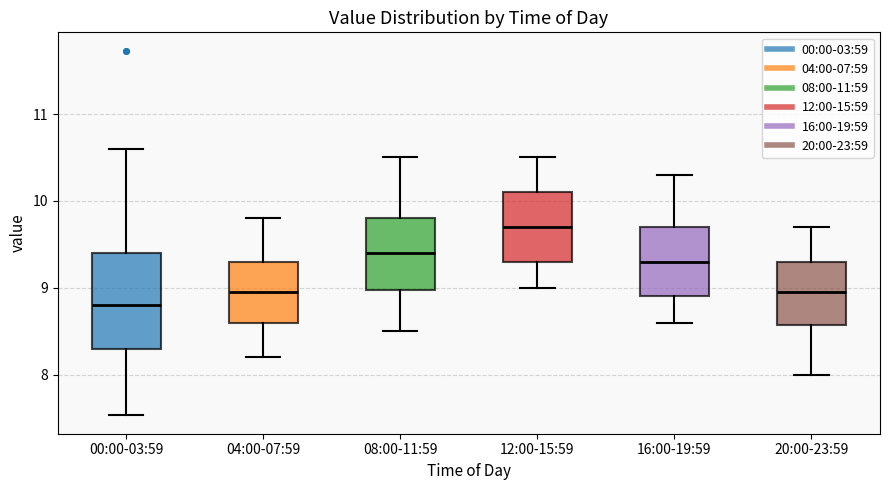

Where is the upper edge of the box for 12:00-15:59 on the y-axis? The values are not printed on the chart, so give them approximately, as read against the axis.

10.1